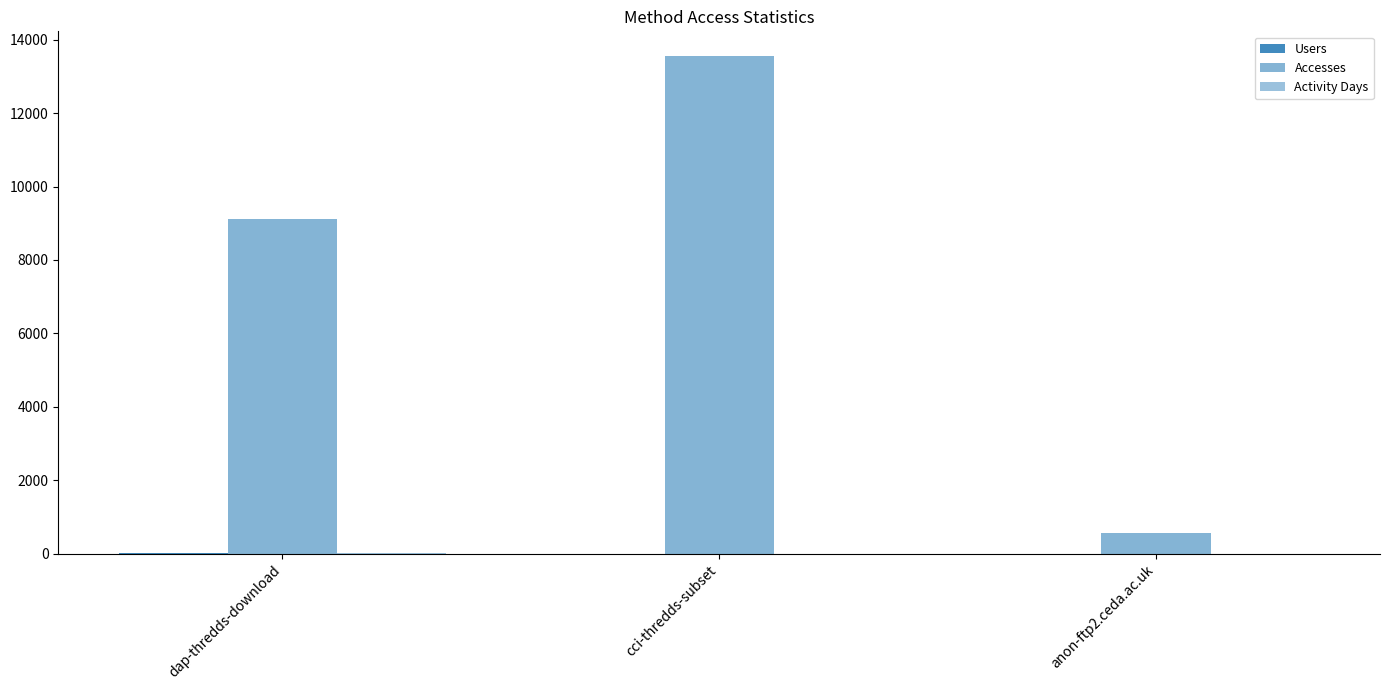

What is the difference between the maximum and minimum values in the Accesses series?

12989